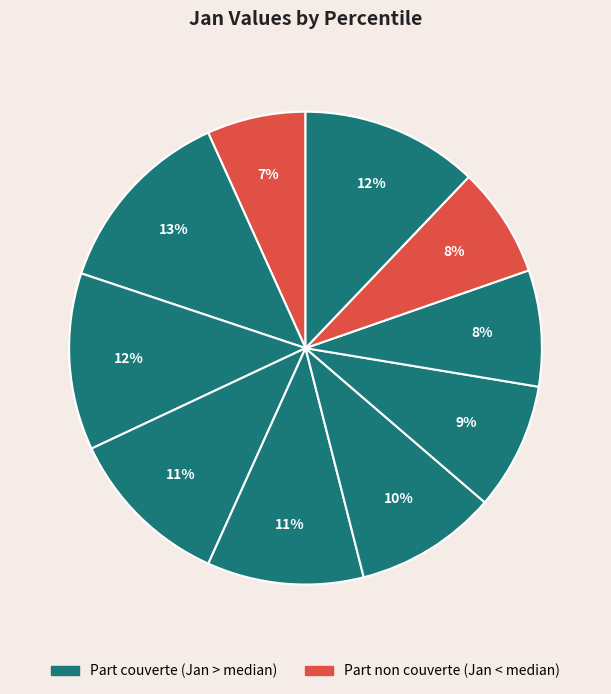

Rank the categories by value from highest to lowest.

pct15, pct95, pct25, pct35, pct45, pct55, pct65, pct75, pct85, pct05